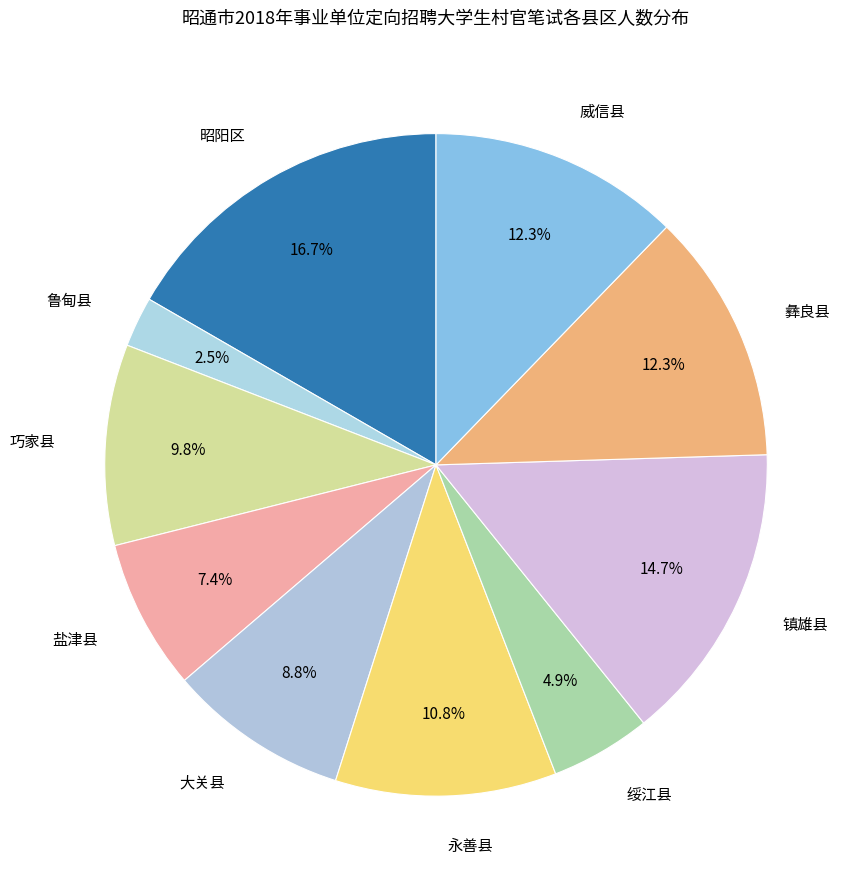

Which has a higher value, 永善县 or 盐津县?

永善县